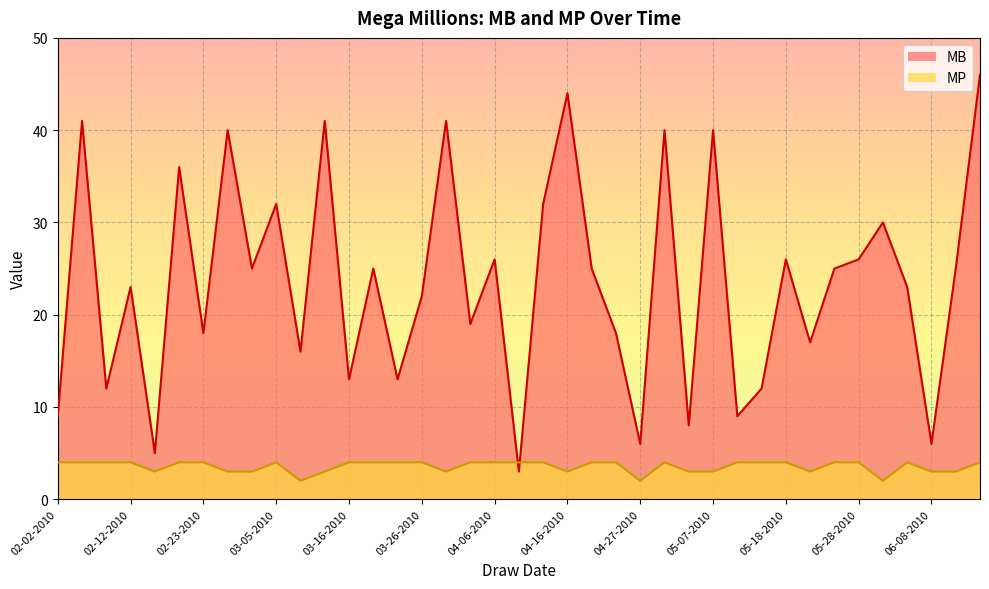

What is the difference between the MB values at 04-23-2010 and 02-12-2010?

5